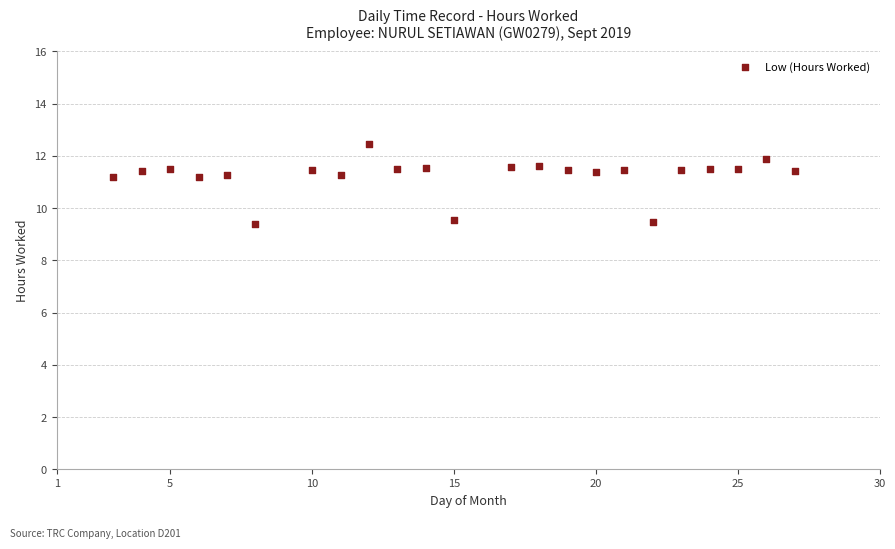

What is the range of Y values (max minus min)?

3.1